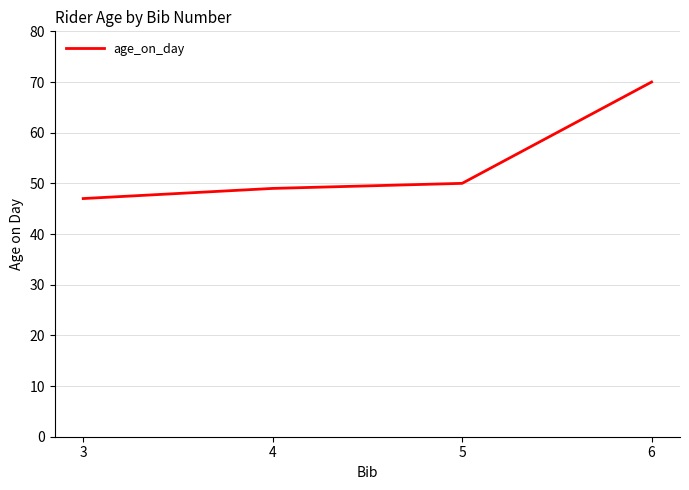

Approximately how many times larger is the value at 5 compared to 6?

0.7